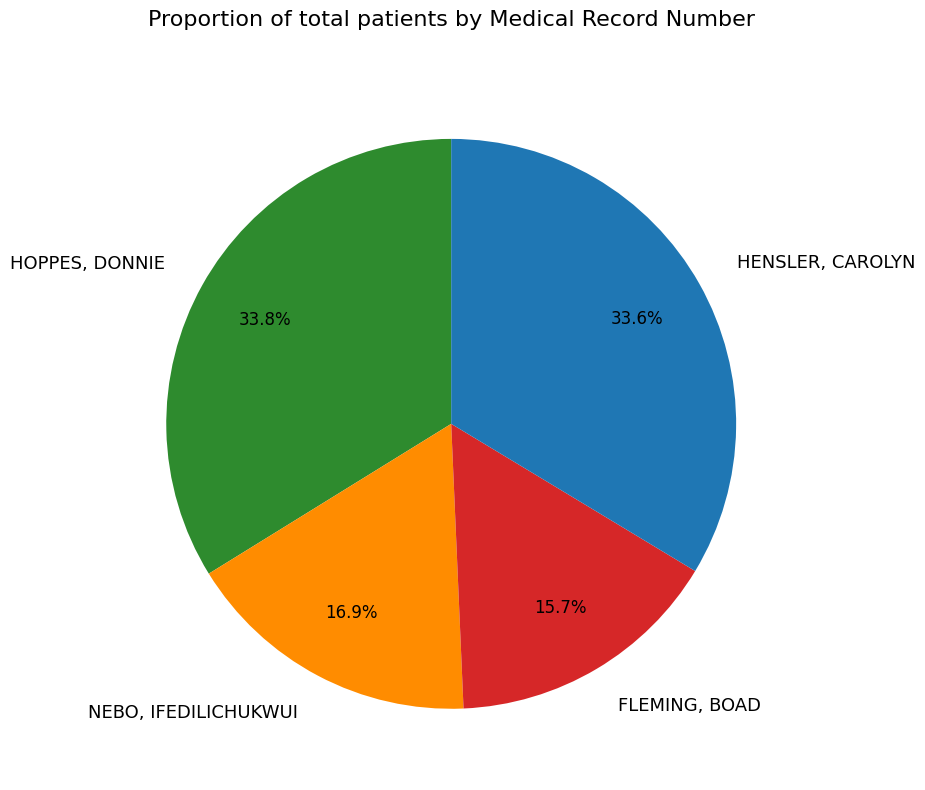

What is the smallest slice in the pie chart?

FLEMING, BOAD